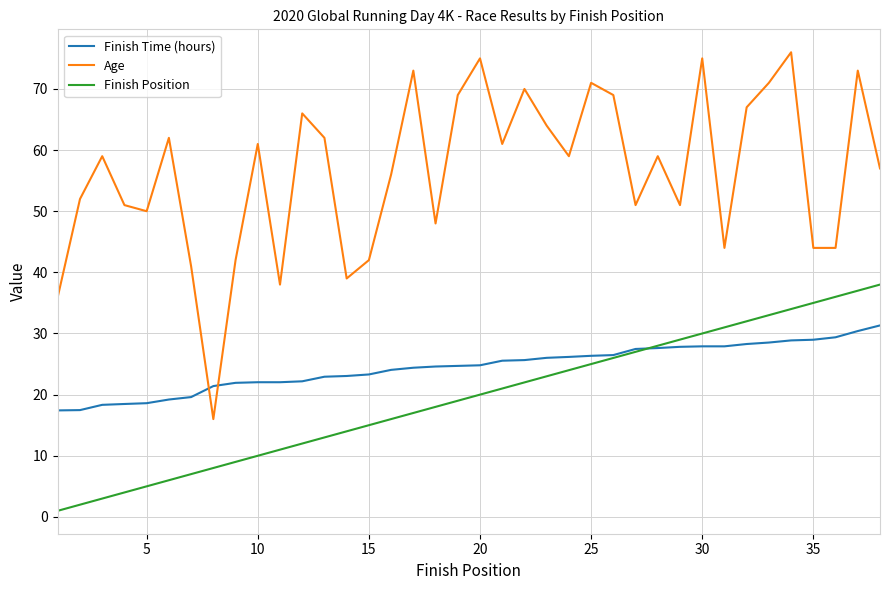

True or false: Finish Time (hours) and Age intersect in this chart.

True